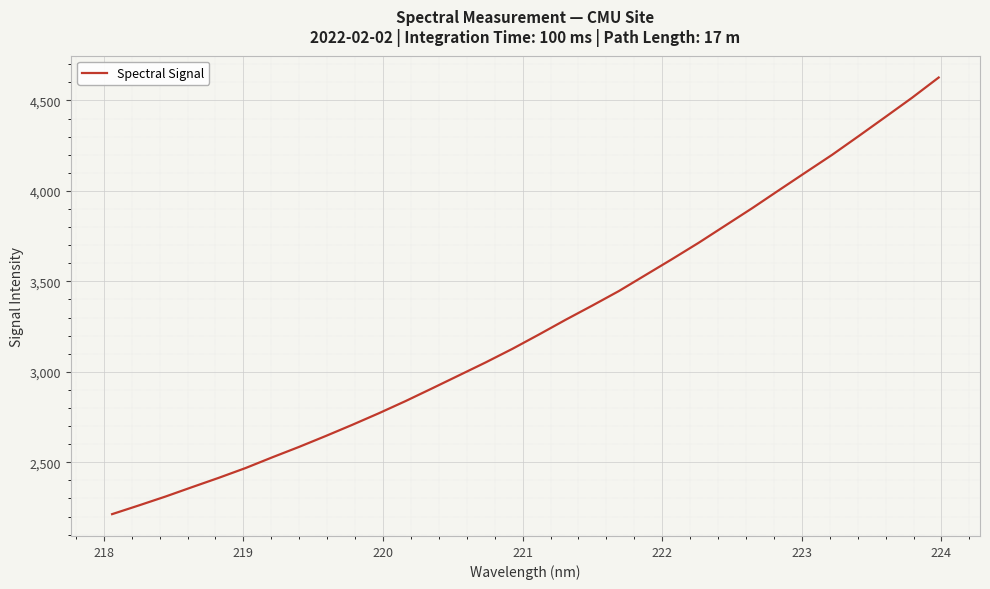

How many categories are shown in the chart?

32